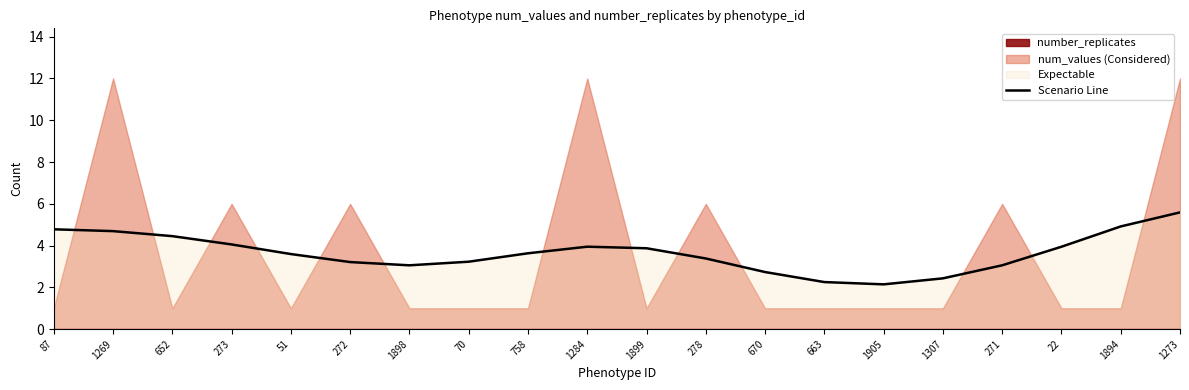

True or false: there are more than 2 points higher than both neighbors.

False